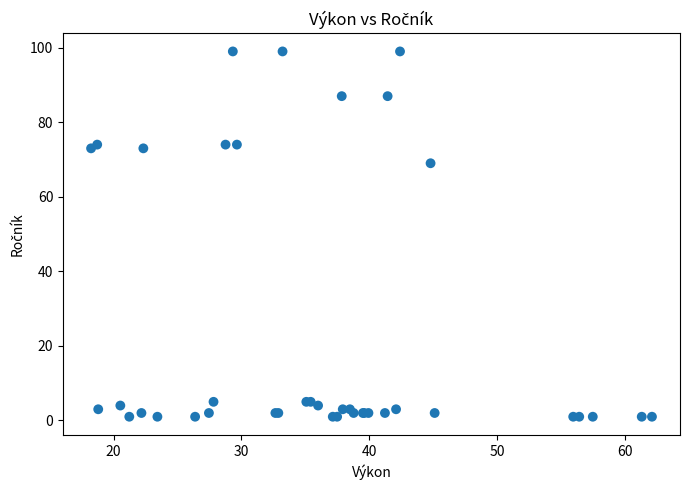

What Y value in the scatter plot is closest to 50?

69